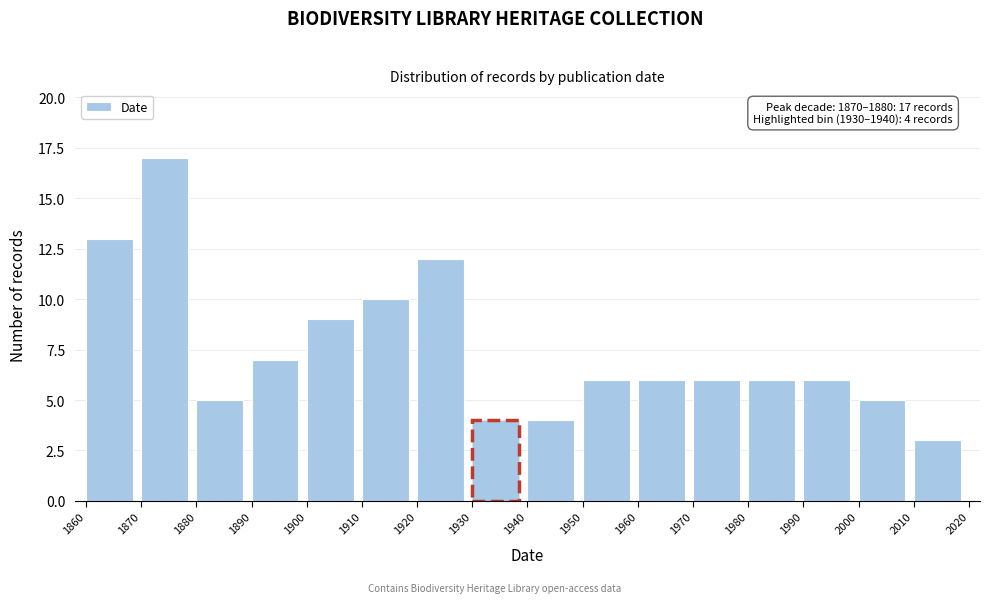

Over which range of the x-axis is the bar tallest?

1870 to 1880